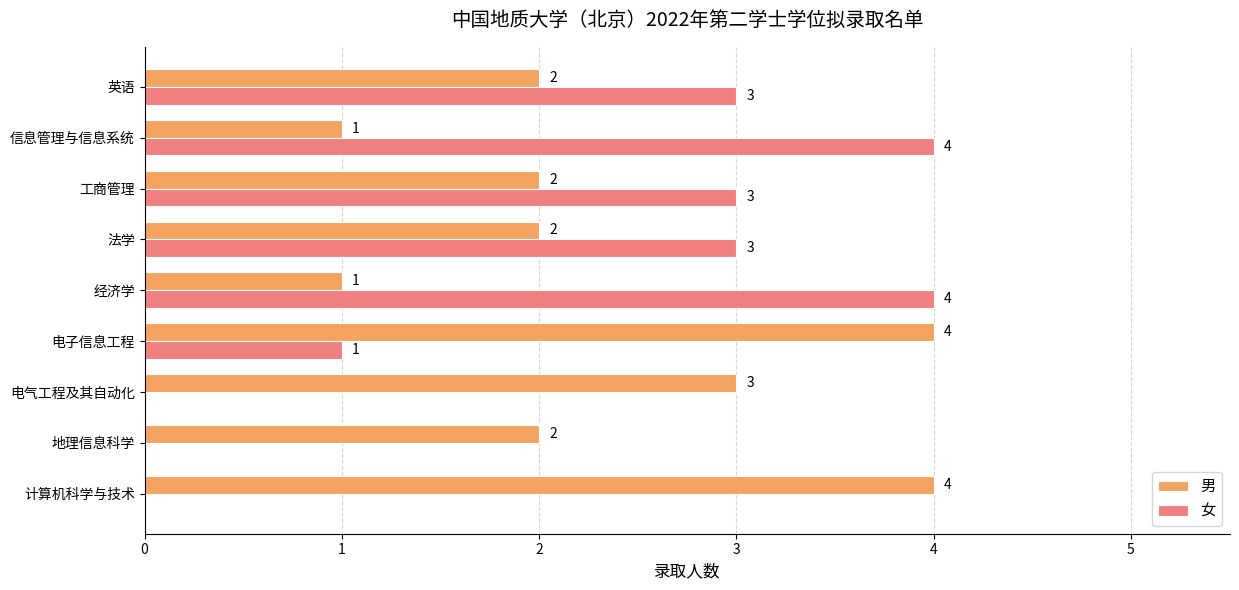

The 女 series shows 2 at 英语. True or false?

False